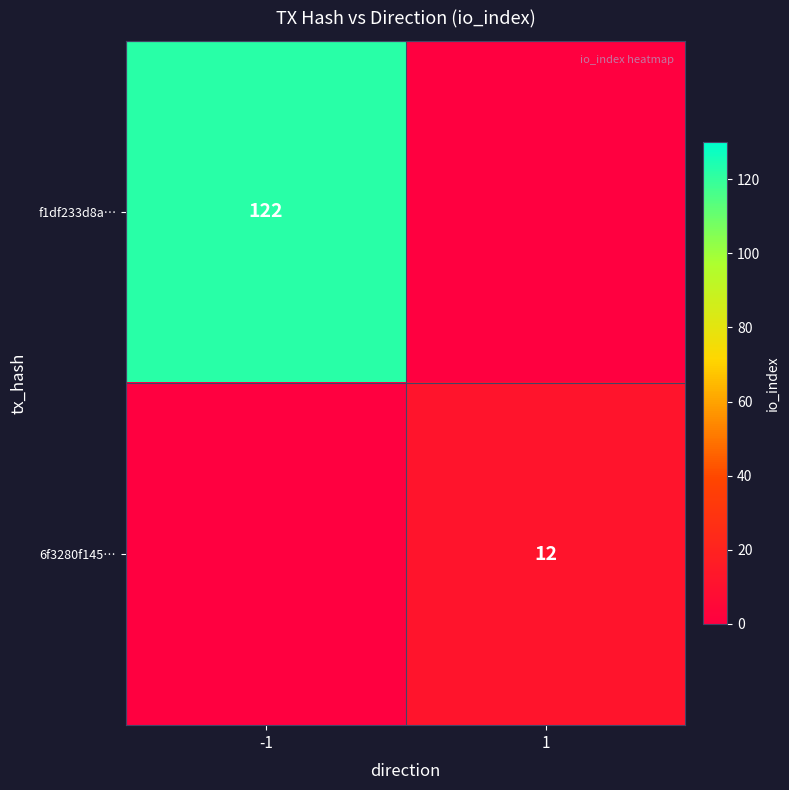

True or false: f1df233d8a… has a value of 122 at -1.

True